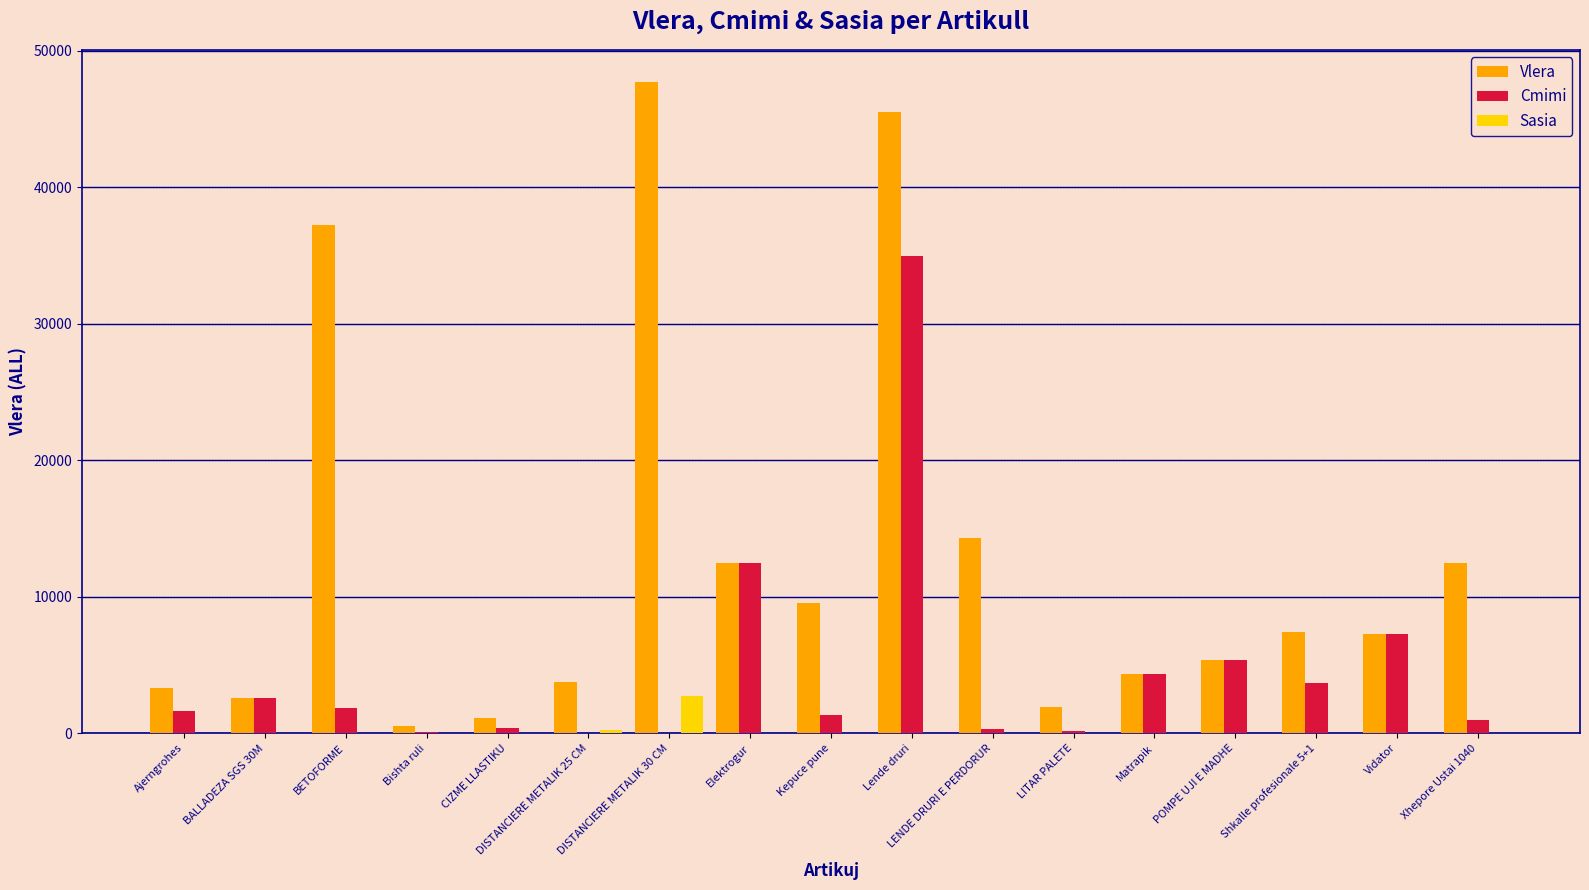

What is the sum of all Sasia values?

3066.2